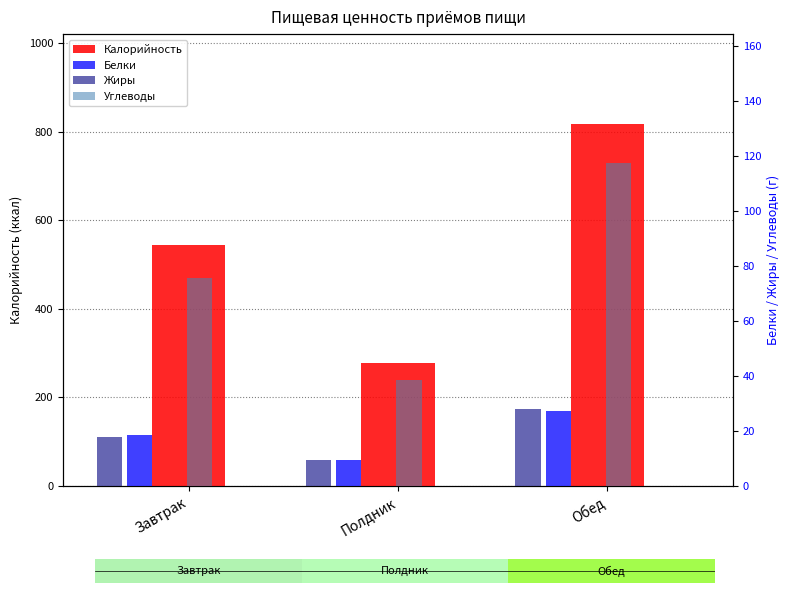

What is the value of the Калорийность bar at the 3rd from the left?

816.5